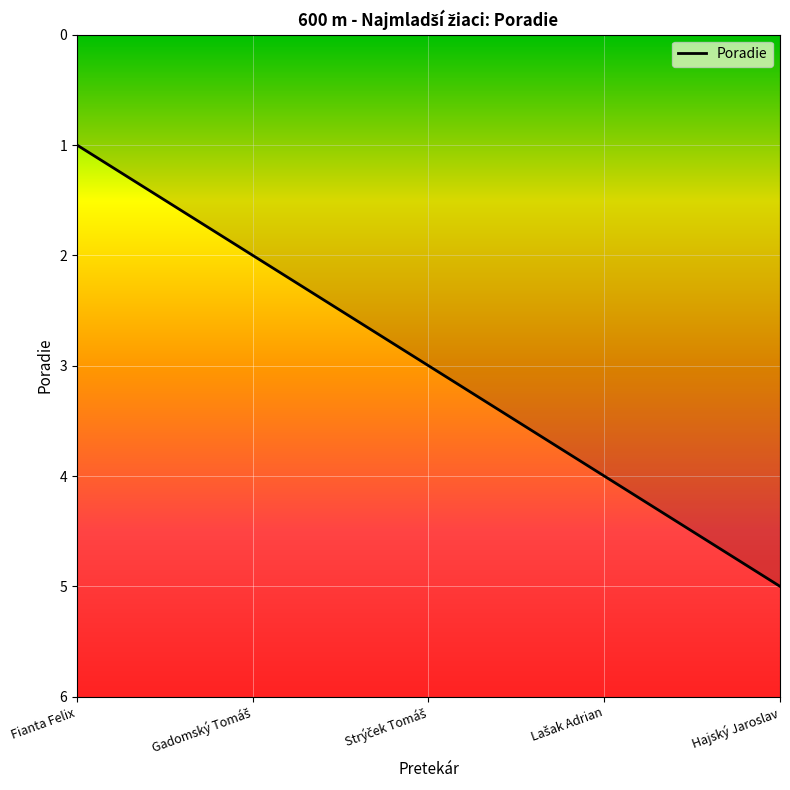

What is the average value?

3